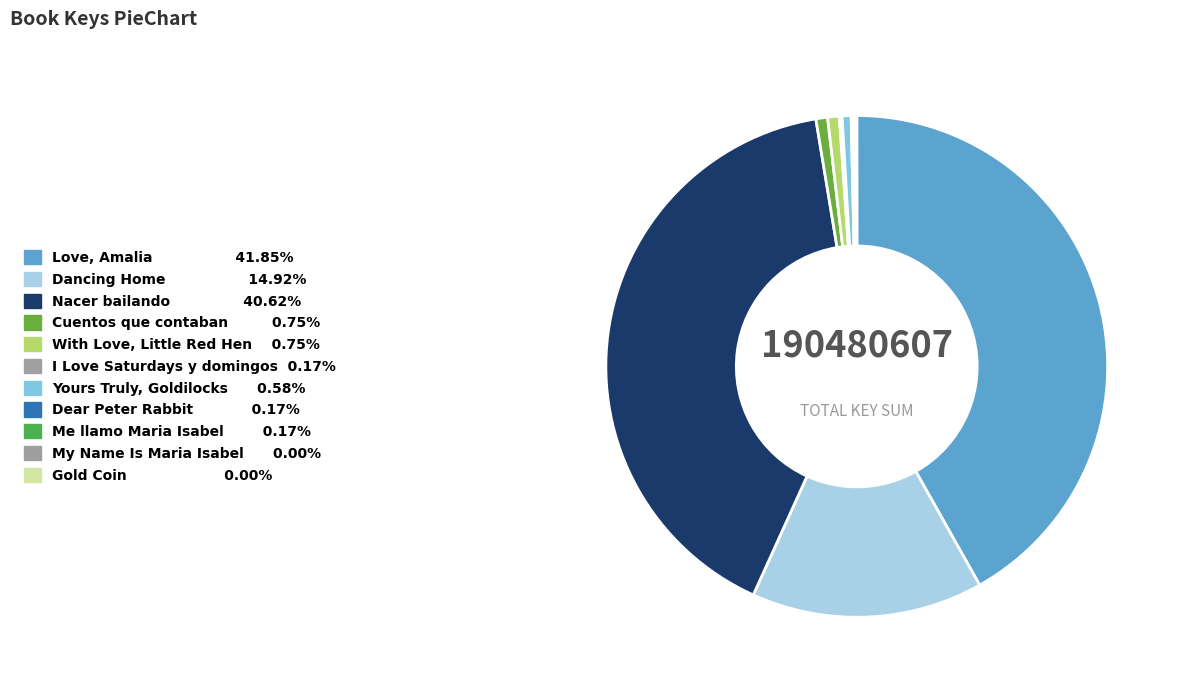

What is the change in value from Love, Amalia to Gold Coin?

-79709258